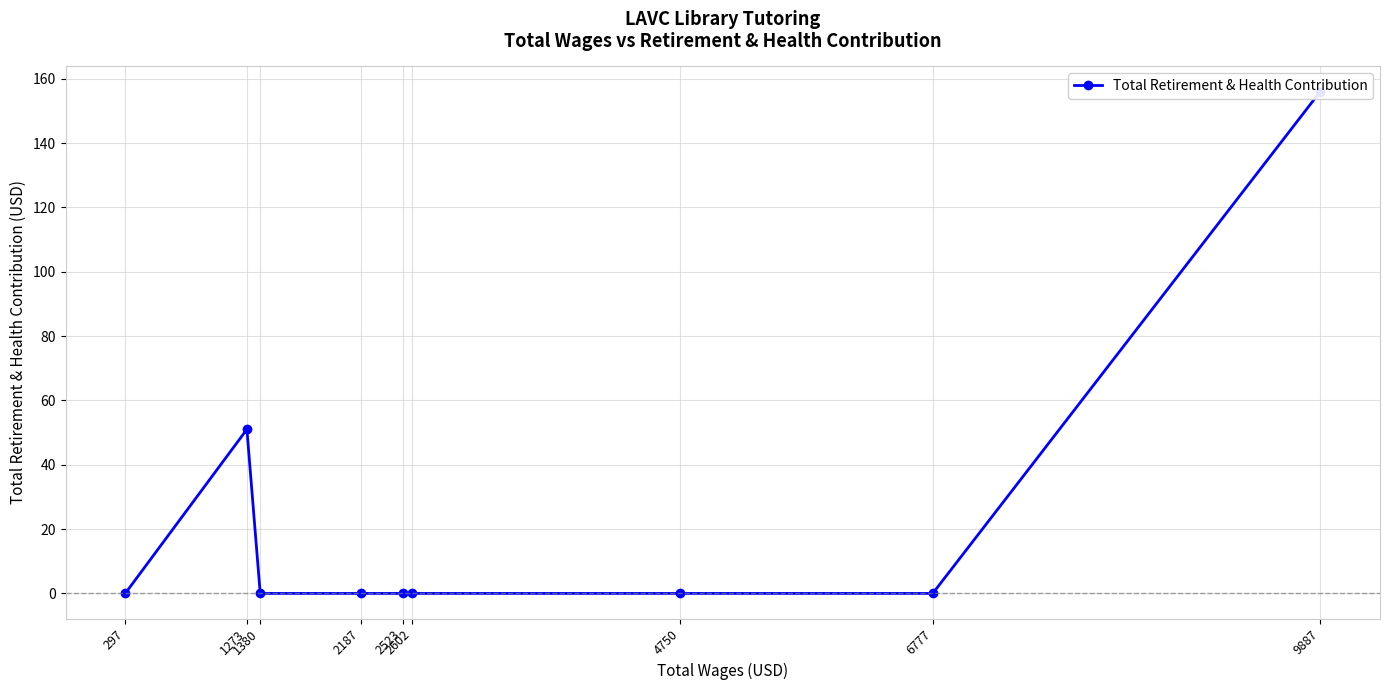

Is it true that the value at 297 is 0?

True